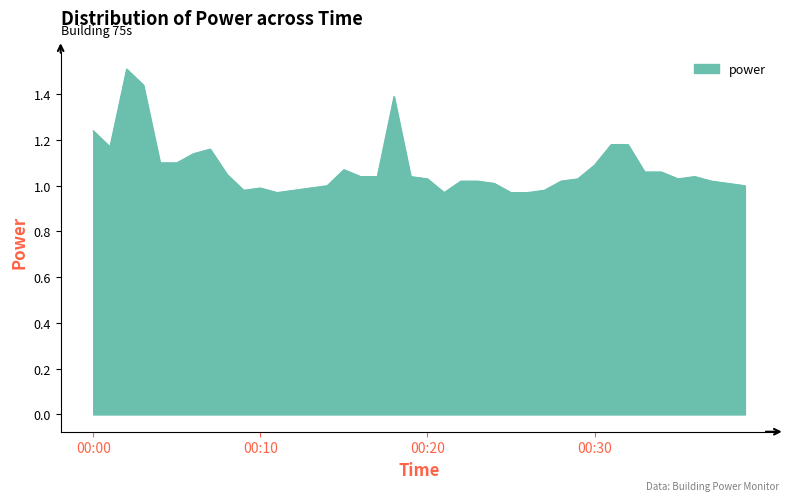

What is the greatest value displayed?

1.5